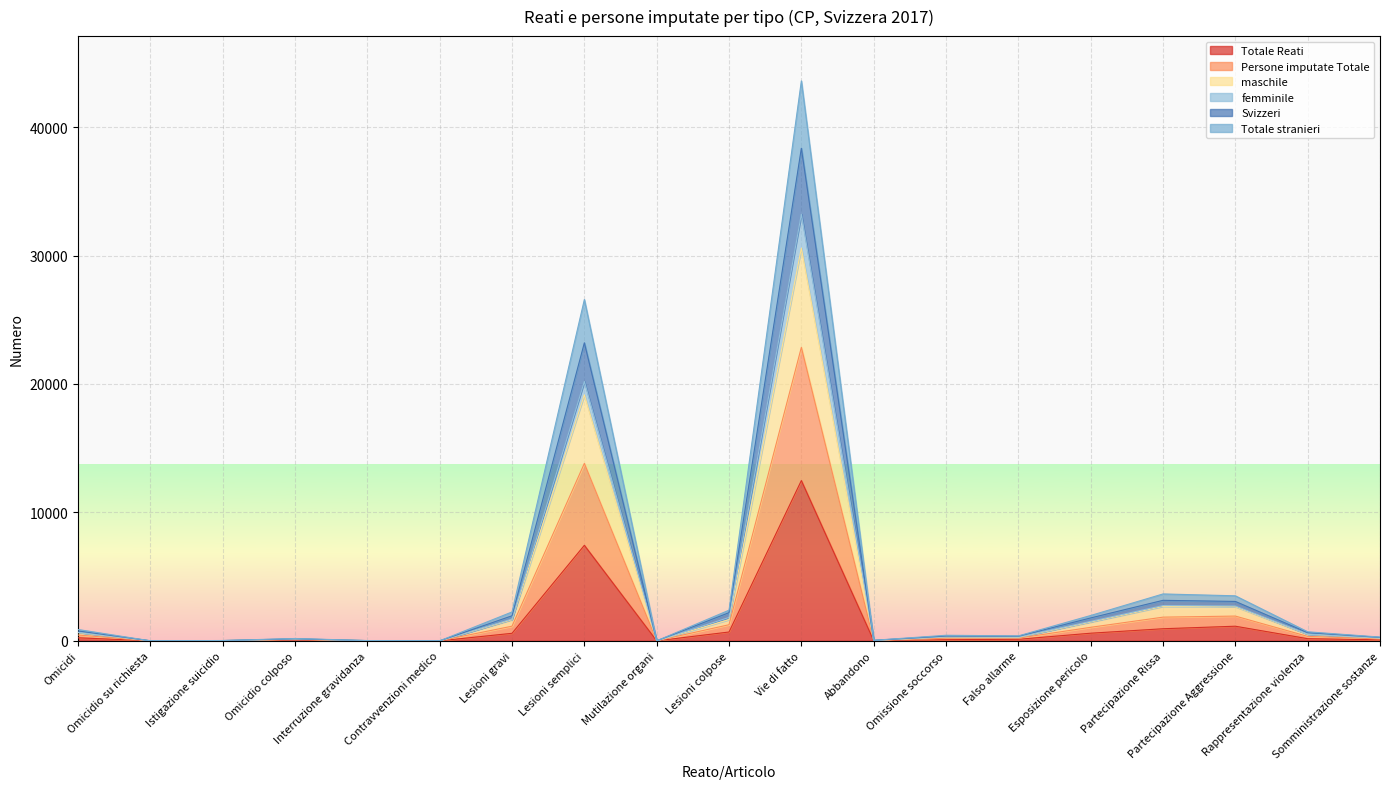

What is the maximum value for Totale Reati?

12478